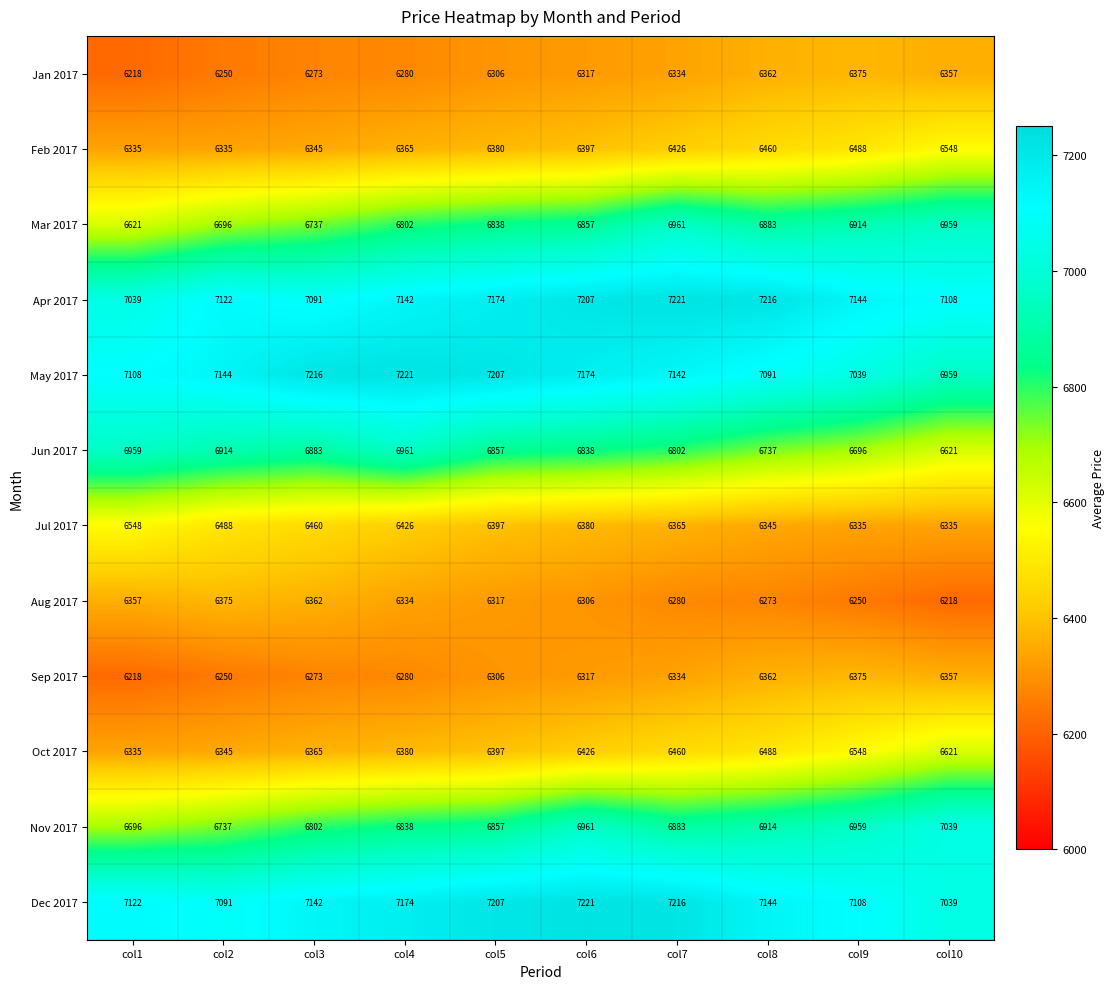

Which series has the widest spread of values?

Nov 2017